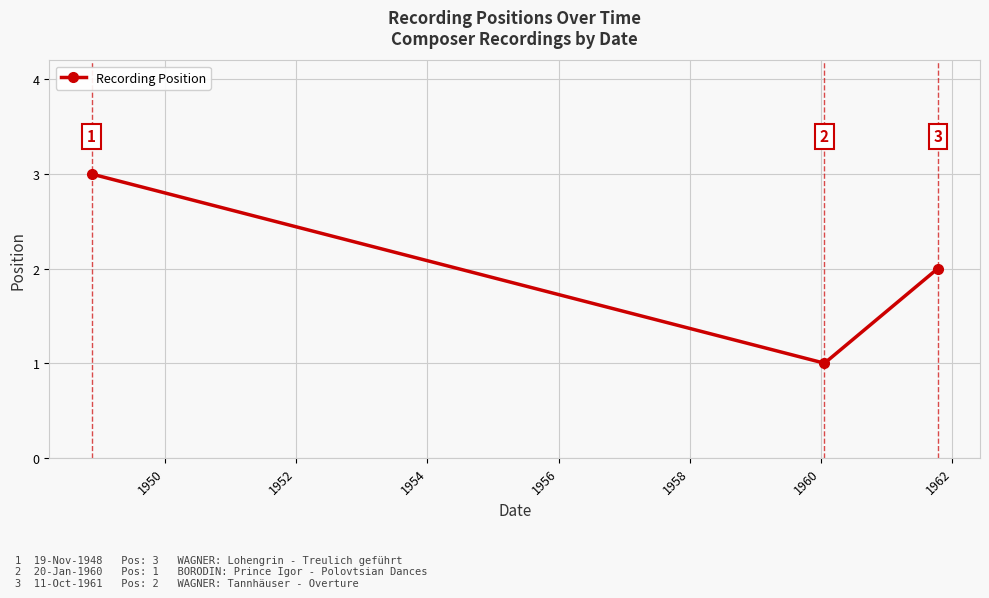

What is the sum of all values?

6